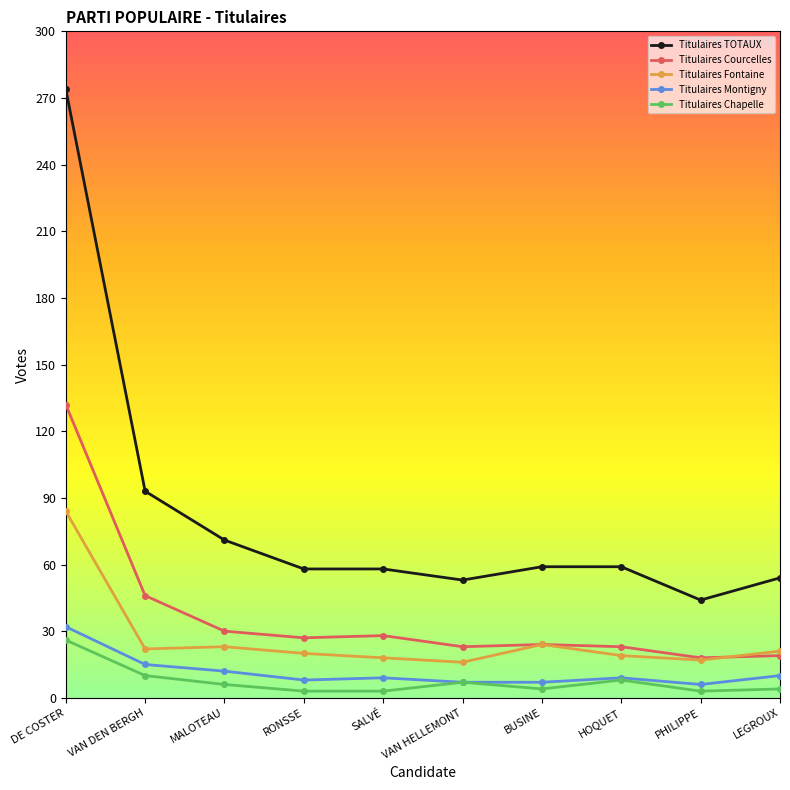

What is the highest value of the Titulaires Courcelles series?

132